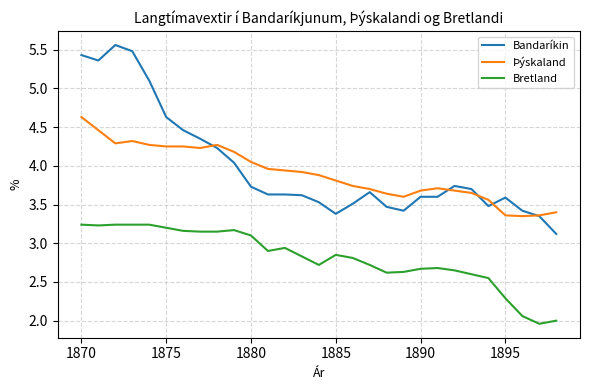

True or false: Bretland and Bandaríkin cross at least once.

False